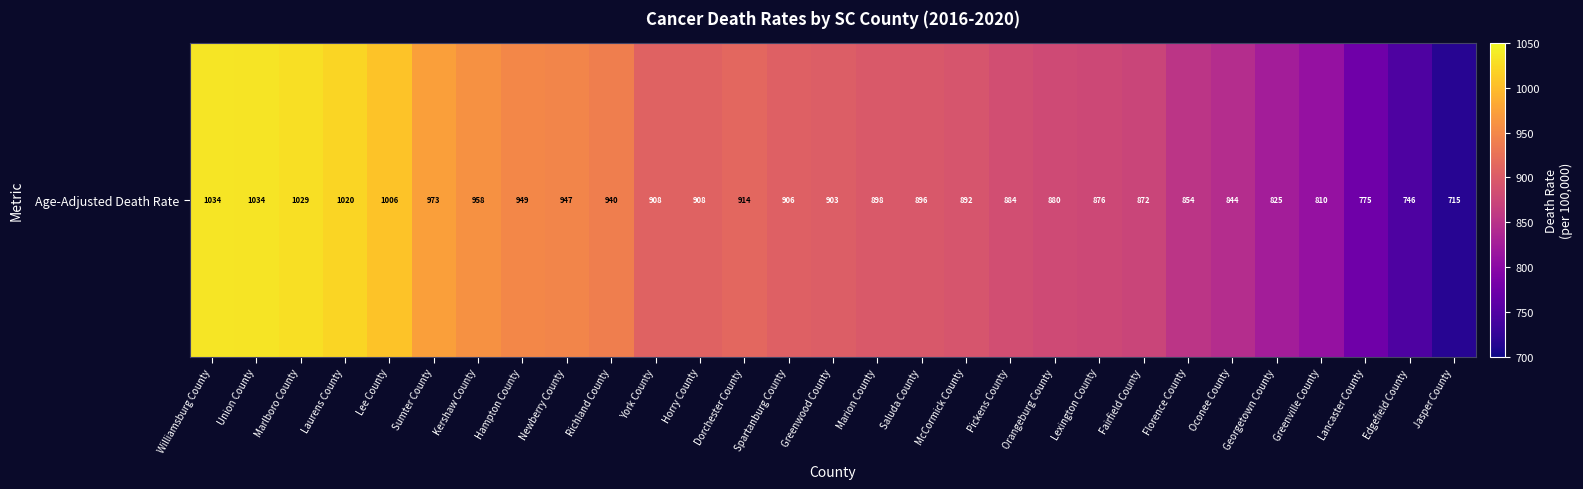

At which label is the value closest to 874?

Fairfield County